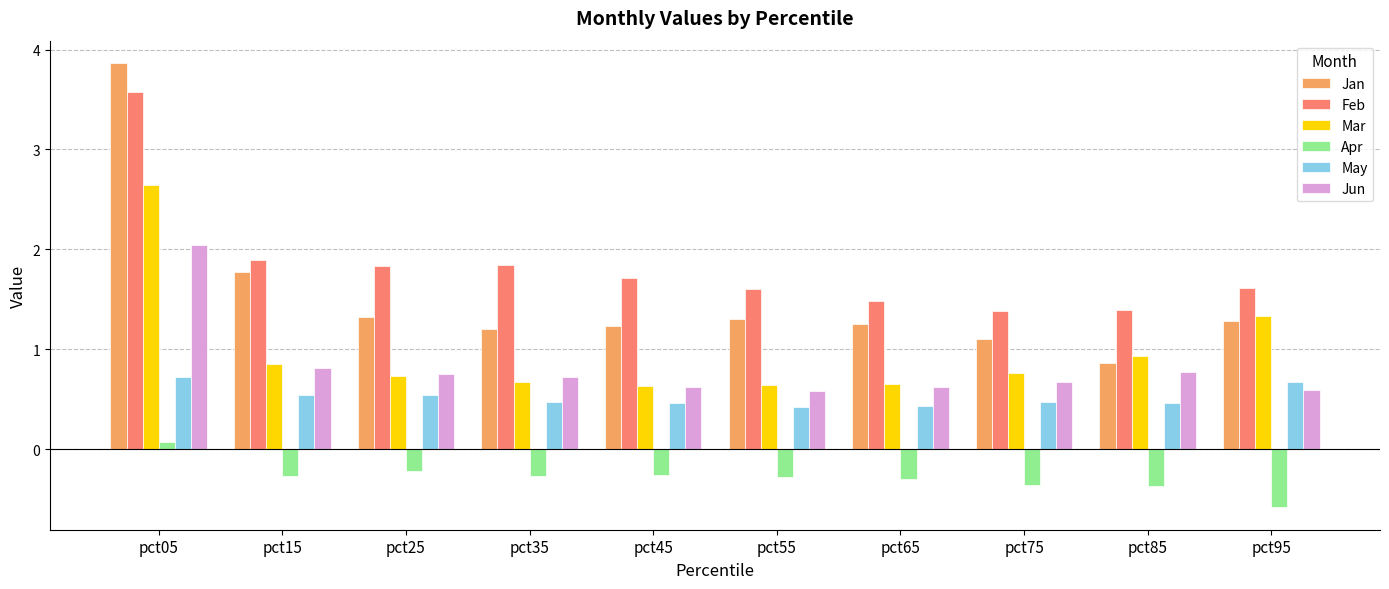

What is the difference between the highest and lowest values at pct95?

2.2